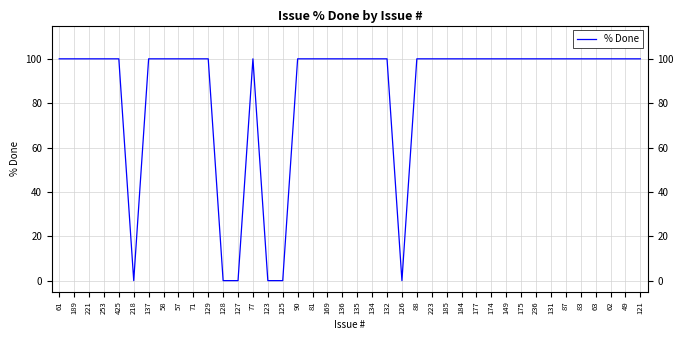

What is the sum of all values?

3400